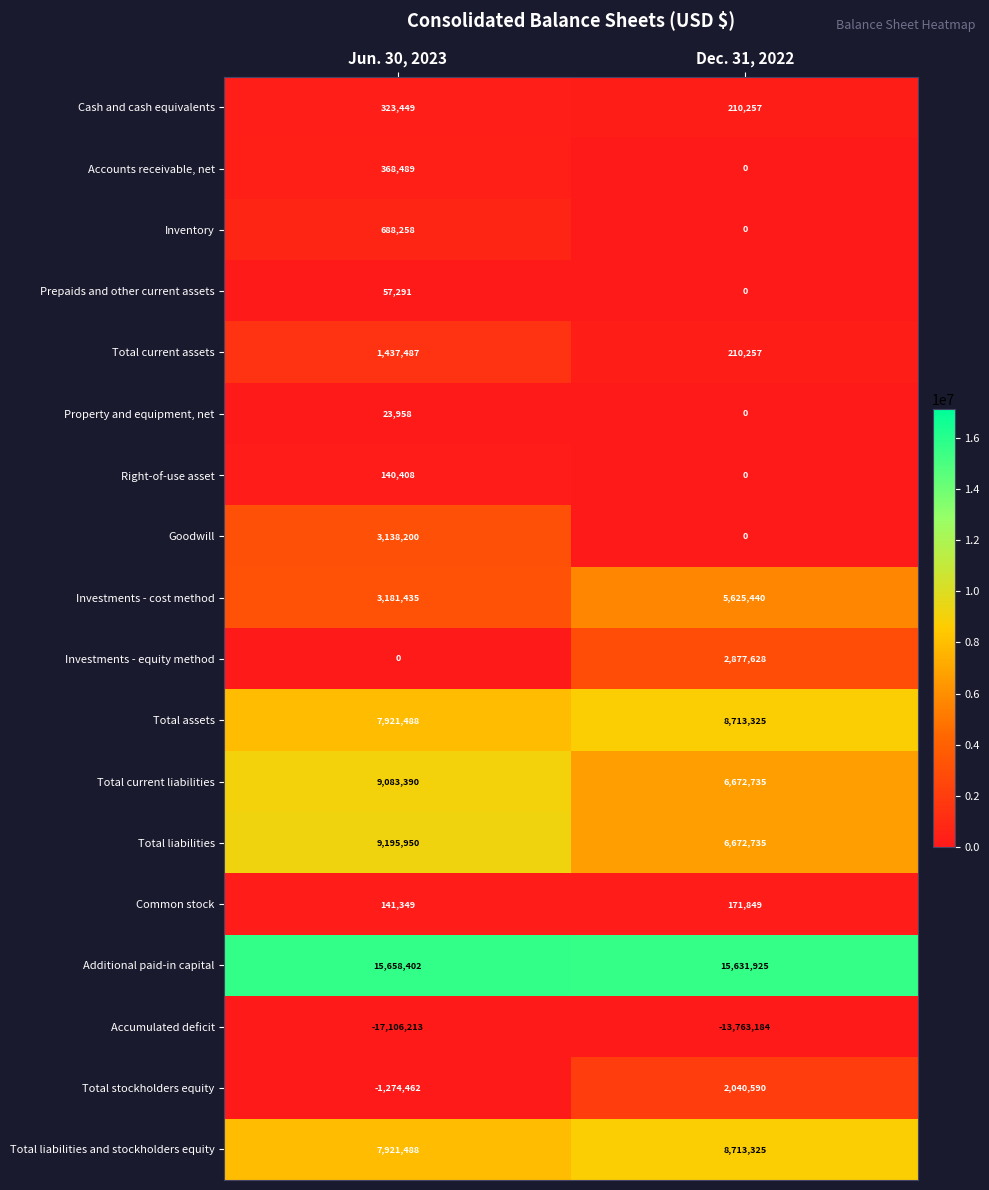

What is the difference between the Common stock values at Jun. 30, 2023 and Dec. 31, 2022?

30500